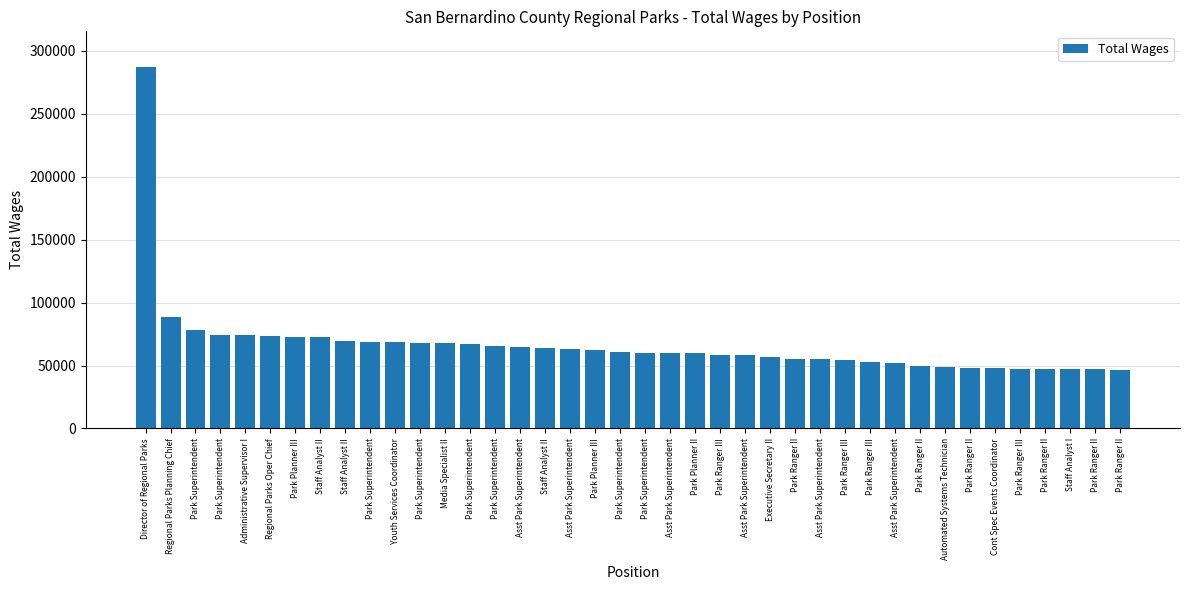

List the labels in order of value, smallest first.

Park Ranger II, Park Ranger II, Park Ranger II, Staff Analyst I, Park Ranger III, Cont Spec Events Coordinator, Park Ranger II, Automated Systems Technician, Park Ranger II, Asst Park Superintendent, Park Ranger III, Park Ranger III, Asst Park Superintendent, Park Ranger II, Executive Secretary II, Asst Park Superintendent, Park Ranger III, Park Planner II, Asst Park Superintendent, Park Superintendent, Park Superintendent, Park Planner III, Asst Park Superintendent, Staff Analyst II, Asst Park Superintendent, Park Superintendent, Park Superintendent, Media Specialist II, Park Superintendent, Youth Services Coordinator, Park Superintendent, Staff Analyst II, Staff Analyst II, Park Planner III, Regional Parks Oper Chief, Administrative Supervisor I, Park Superintendent, Park Superintendent, Regional Parks Planning Chief, Director of Regional Parks